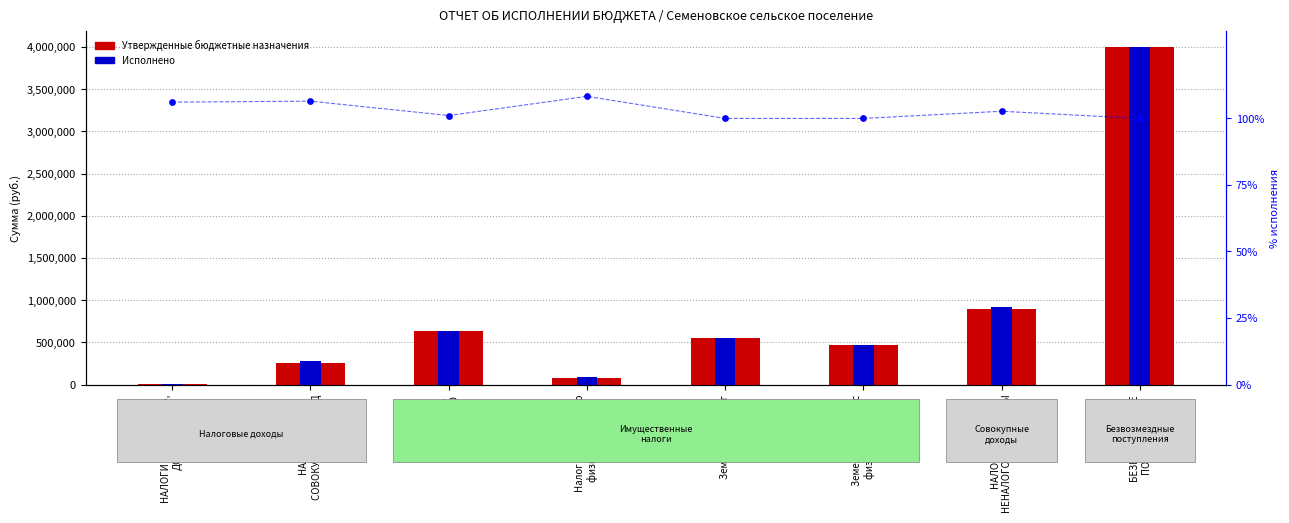

What is the total value across all series at Земельный налог?

1096569.7